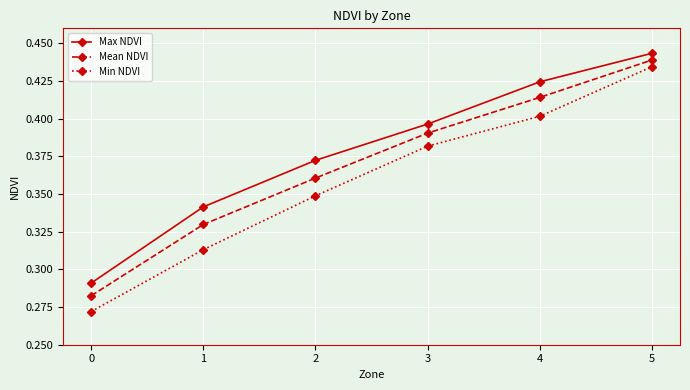

At how many categories does at least one series exceed 0?

6